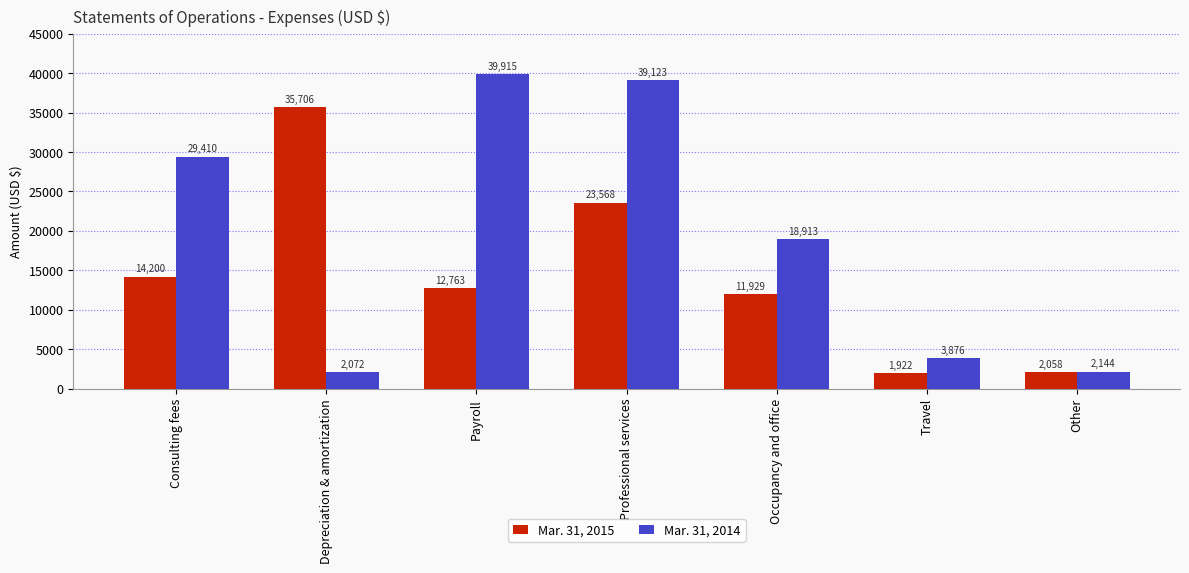

At which category is the sum across all series the highest?

Professional services